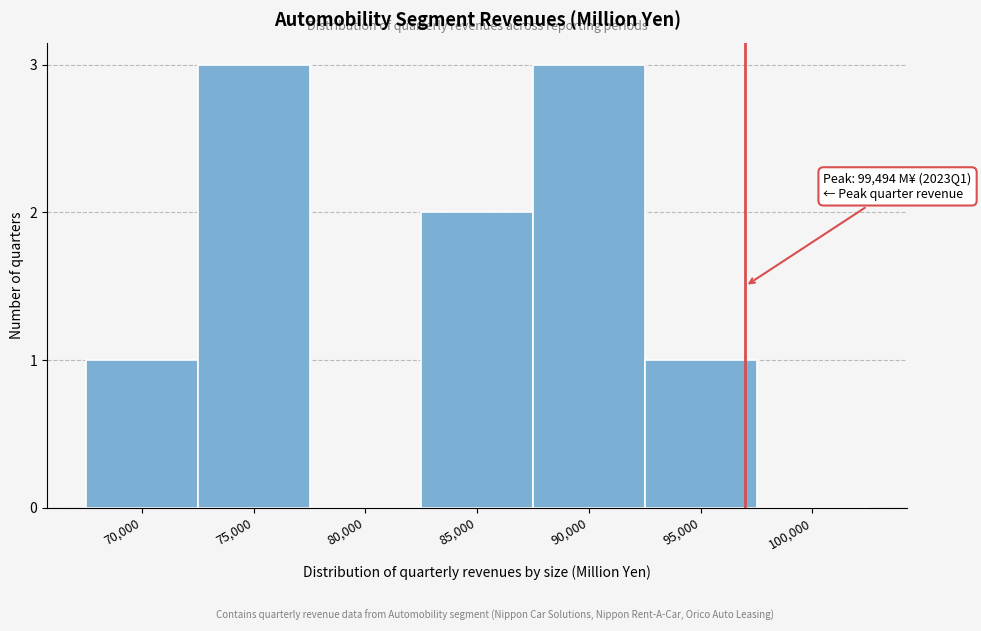

Reading left to right, extract all data points from this chart.

70,000=1	75,000=3	80,000=0	85,000=2	90,000=3	95,000=1	100,000=0